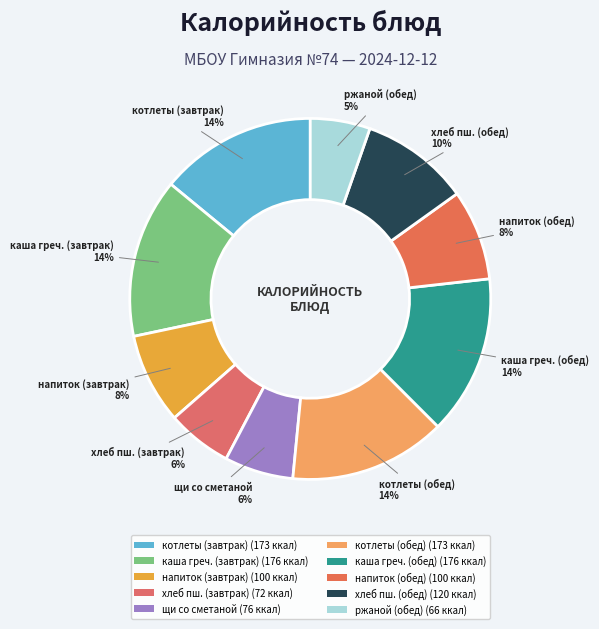

Does котлеты (завтрак) account for over 50% of the chart?

No